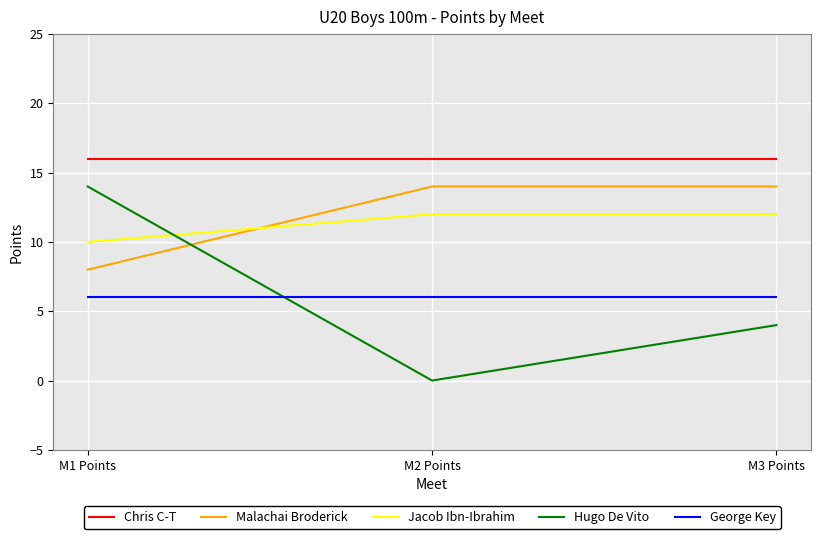

What is the sum of the Malachai Broderick values at M1 Points and M2 Points?

22